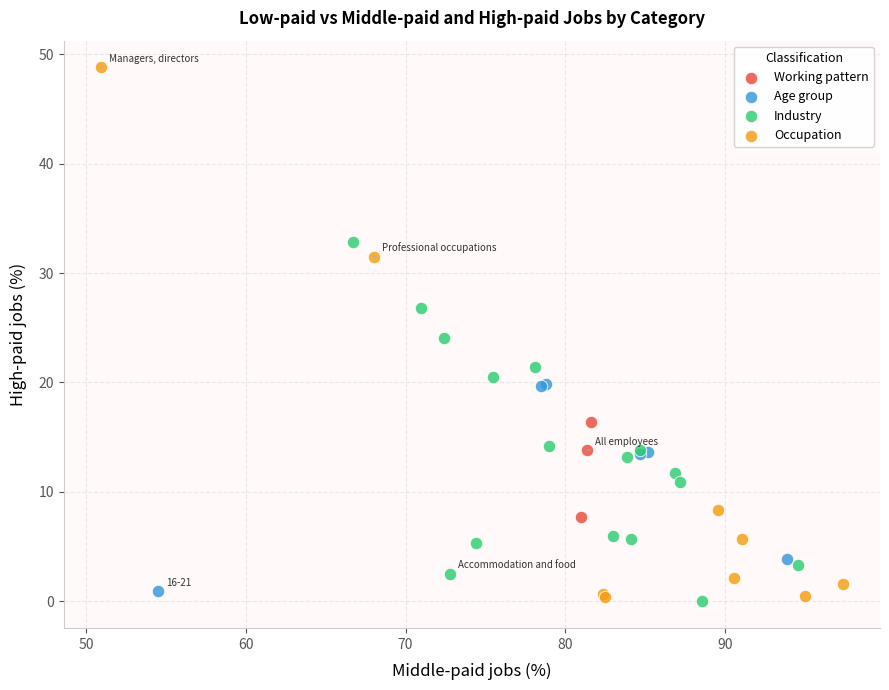

What are all the series names shown in the legend?

Working pattern, Age group, Industry, Occupation